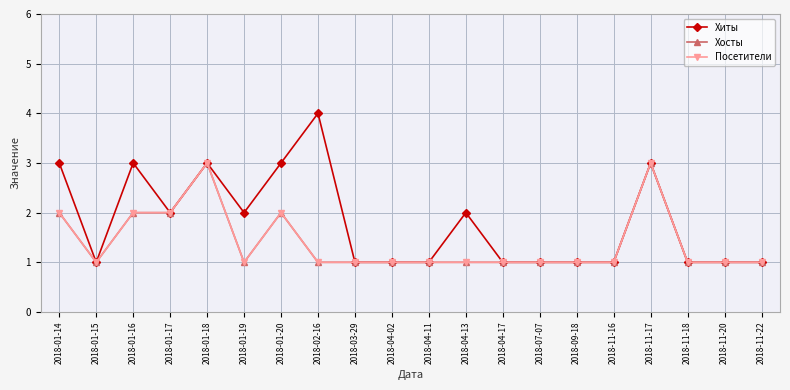

How many lines are shown in the chart?

3